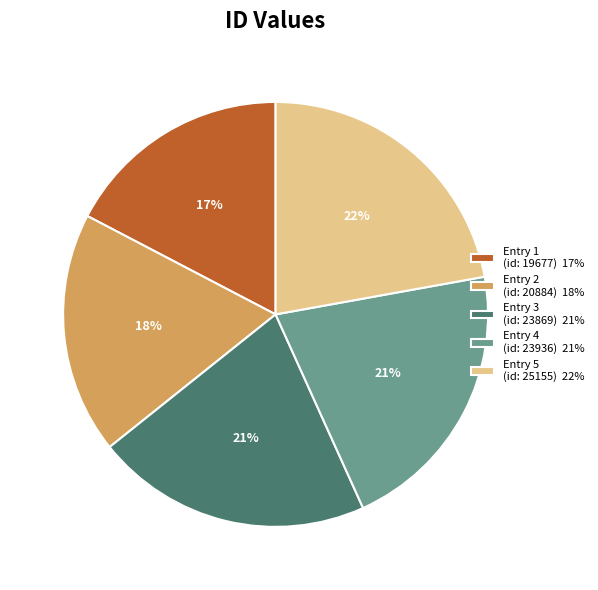

Is the sum of Entry 1 (id: 19677) 17% and Entry 4 (id: 23936) 21% greater than half?

No